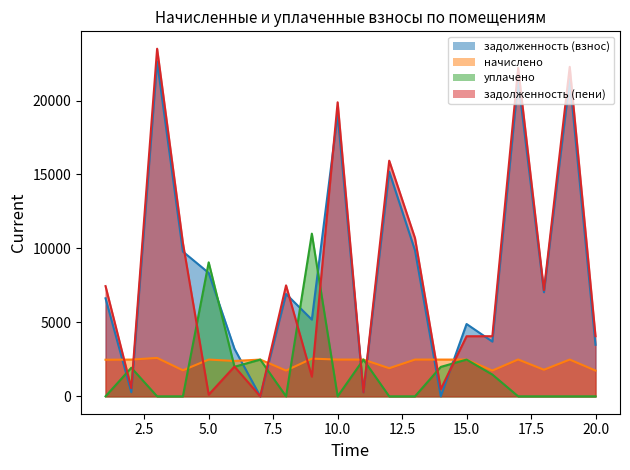

Between 2 and 10, which series saw the biggest shift?

задолженность (пени)